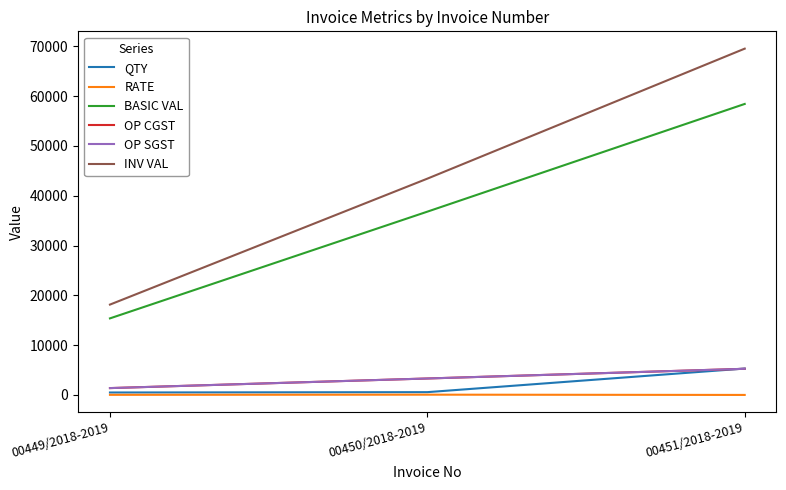

Does the chart display data point markers on the line(s)?

No